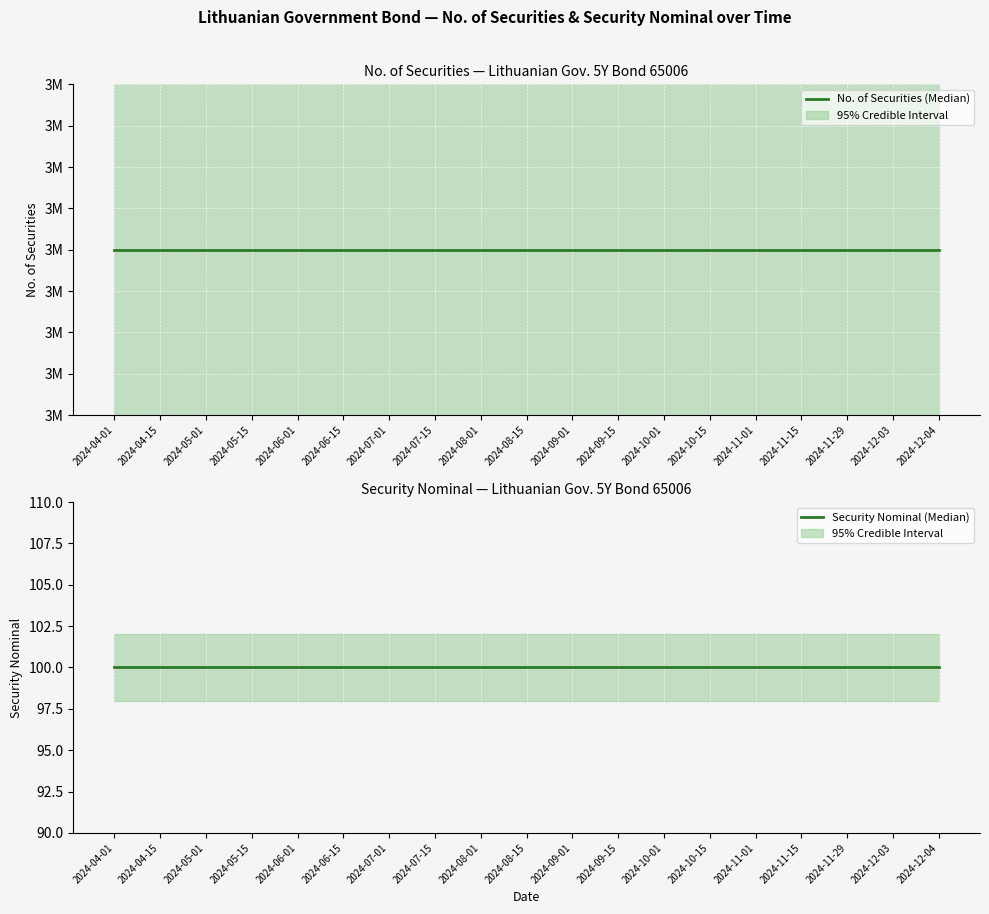

At 2024-11-29, list the series in order from smallest to largest.

Security Nominal (Median), No. of Securities (Median)